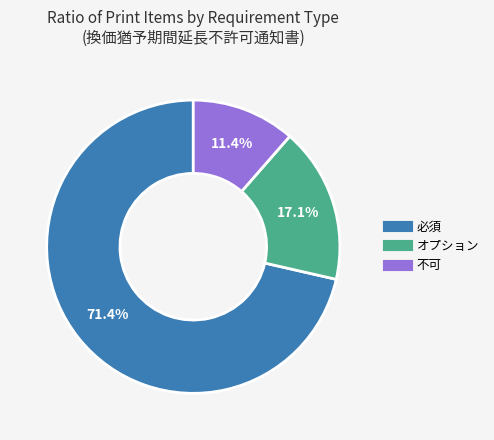

How many slices are in this pie chart?

3